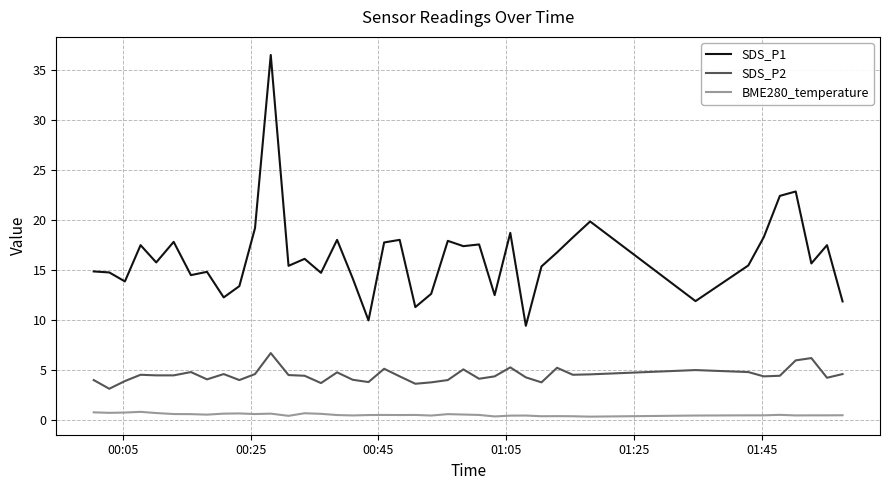

True or false: SDS_P2 and BME280_temperature cross at least once.

False